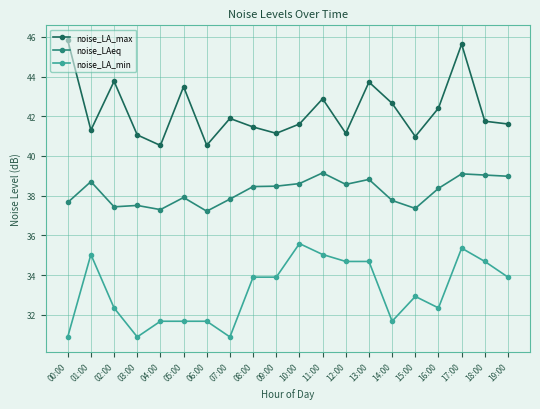

What is the sum of the noise_LA_min values at 13:00 and 11:00?

69.7